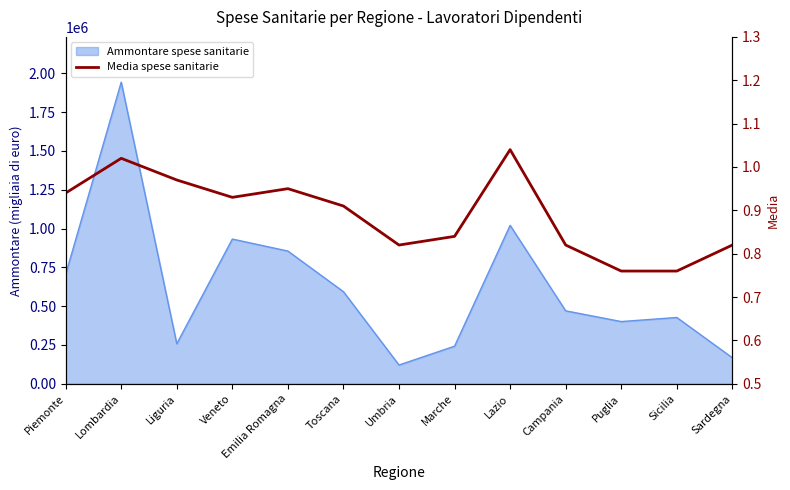

Rank the categories by value from highest to lowest.

Lazio, Lombardia, Liguria, Emilia Romagna, Piemonte, Veneto, Toscana, Marche, Umbria, Campania, Sardegna, Puglia, Sicilia